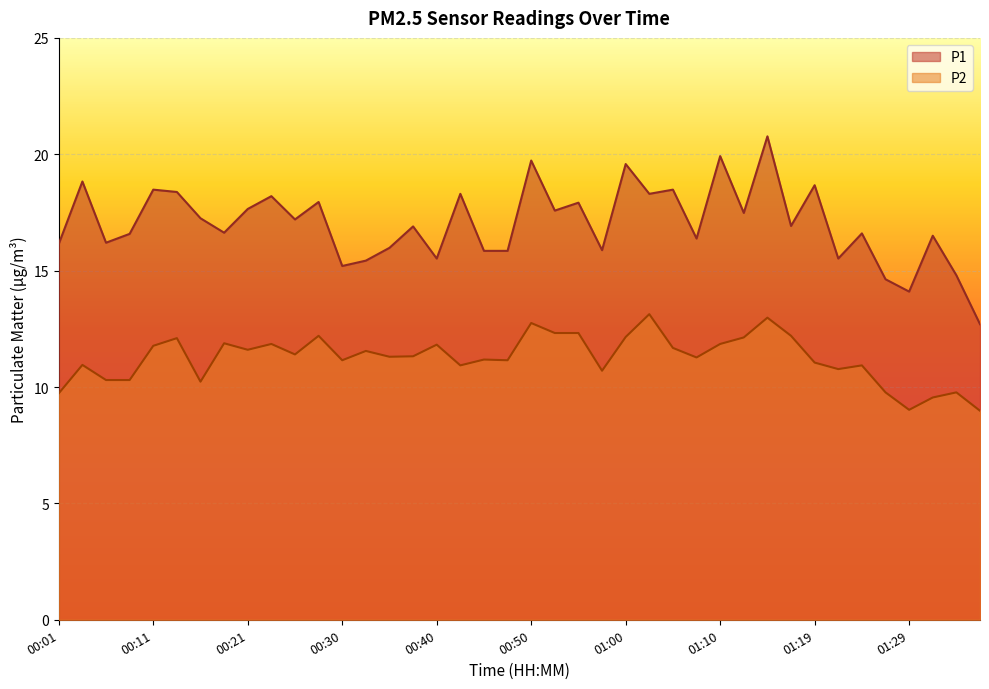

Reading left to right, what are all the values shown in this chart?

P1: 16.1	18.8	16.2	16.6	18.5	18.4	17.2	16.6	17.6	18.2	17.2	17.9	15.2	15.4	16.0	16.9	15.5	18.3	15.8	15.8	19.7	17.6	17.9	15.9	19.6	18.3	18.5	16.4	19.9	17.5	20.8	16.9	18.7	15.5	16.6	14.6	14.1	16.5	14.8	12.7
P2: 9.7	10.9	10.3	10.3	11.8	12.1	10.2	11.9	11.6	11.8	11.4	12.2	11.2	11.6	11.3	11.3	11.8	10.9	11.2	11.2	12.8	12.3	12.3	10.7	12.2	13.1	11.7	11.3	11.8	12.1	13.0	12.2	11.1	10.8	10.9	9.8	9.0	9.6	9.8	9.0